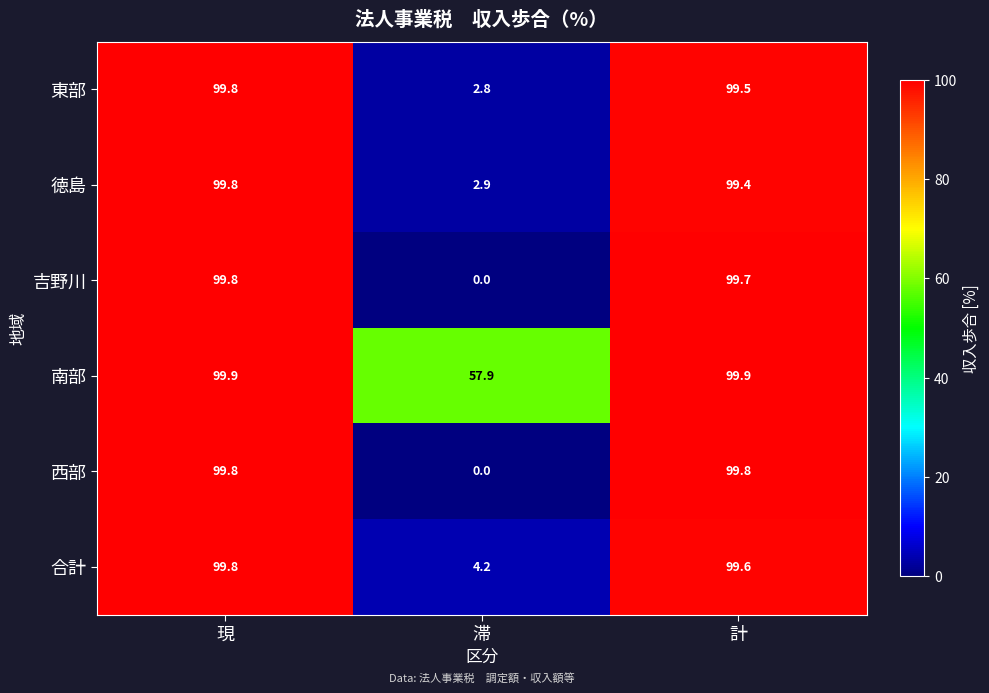

Where is 合計 nearest to the value 52?

計